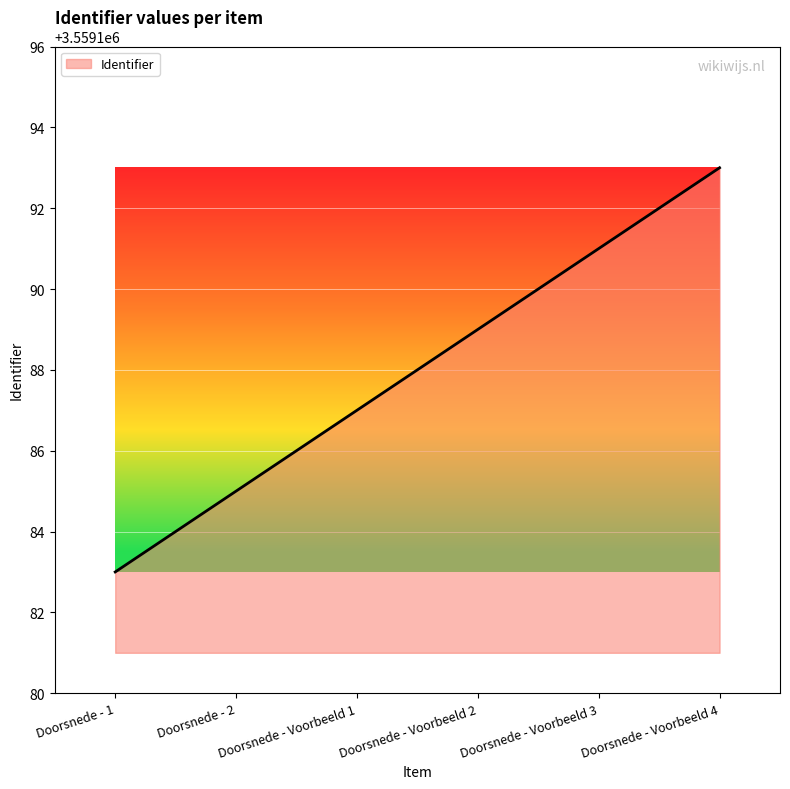

True or false: the data has more than 0 interior local peaks.

False